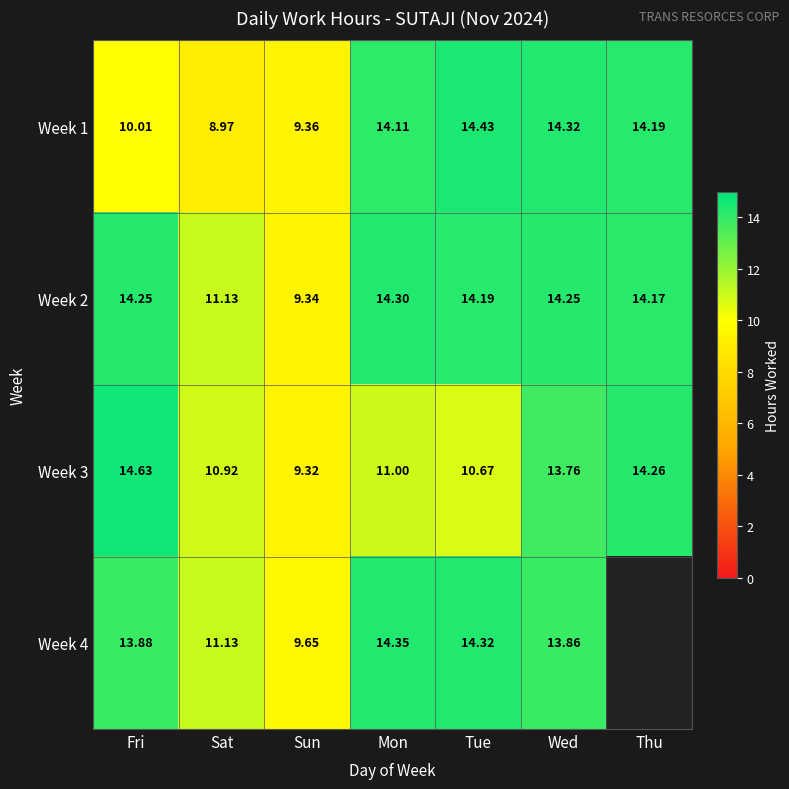

What is the sum of the Week 1 values at Tue and Fri?

24.4